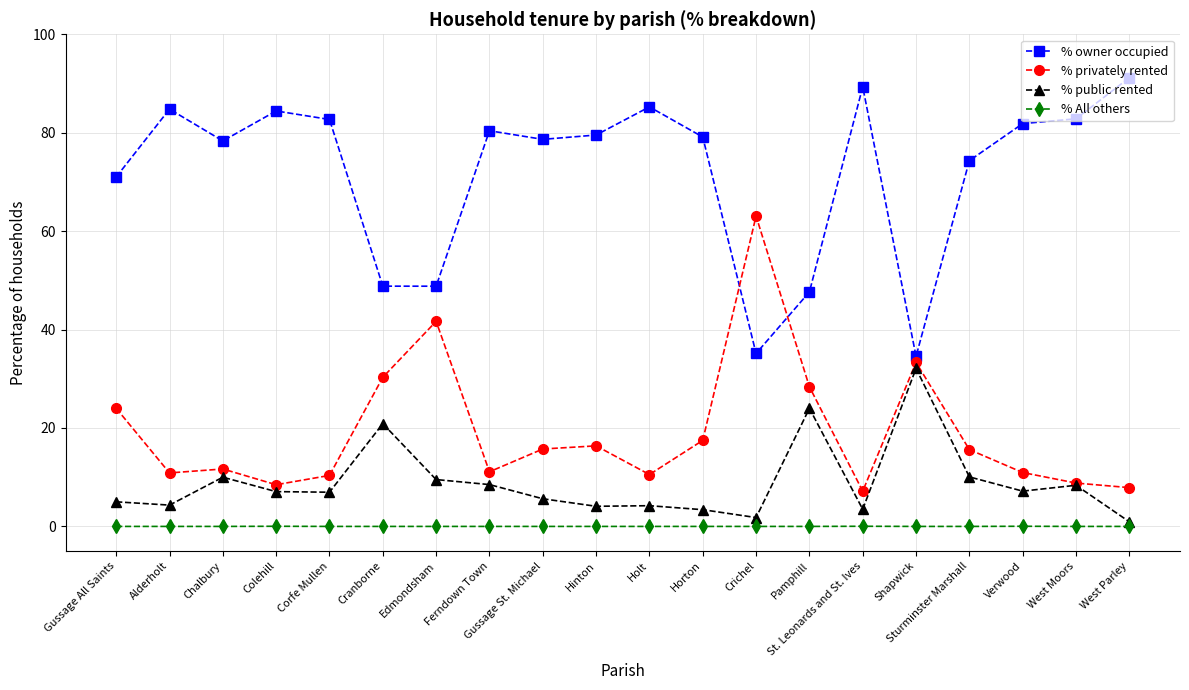

Is it true that % owner occupied equals 29.8 at West Parley?

False